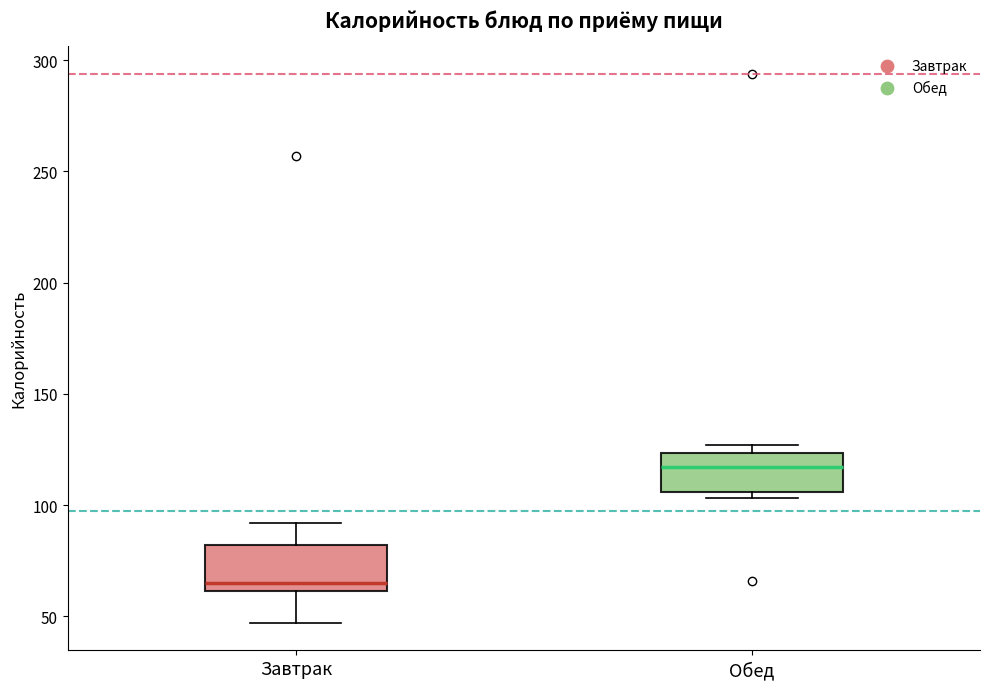

Reading left to right, read every box against the y-axis: the position of its median line, the range the box covers, and the ends of its whiskers. The values are not printed on the chart, so give them approximately, as read against the axis.

Завтрак: median 65, box 60 to 80, whiskers 45 to 90
Обед: median 115, box 105 to 125, whiskers 105 (just below the box's lower edge) to 125 (just above the box's upper edge)